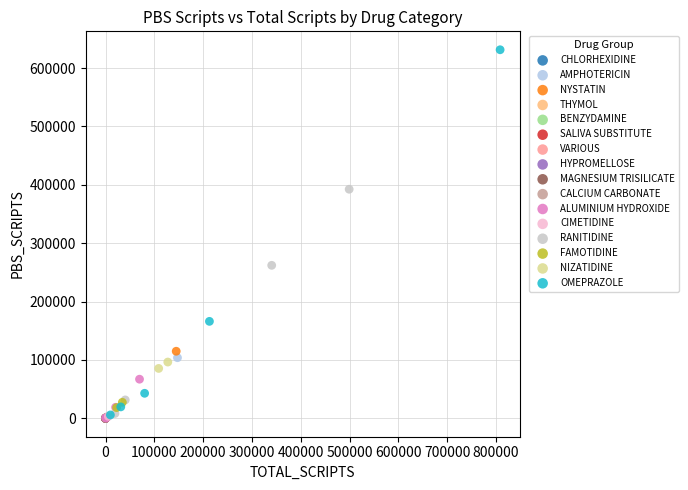

What are all the series names shown in the legend?

CHLORHEXIDINE, AMPHOTERICIN, NYSTATIN, THYMOL, BENZYDAMINE, SALIVA SUBSTITUTE, VARIOUS, HYPROMELLOSE, MAGNESIUM TRISILICATE, CALCIUM CARBONATE, ALUMINIUM HYDROXIDE, CIMETIDINE, RANITIDINE, FAMOTIDINE, NIZATIDINE, OMEPRAZOLE